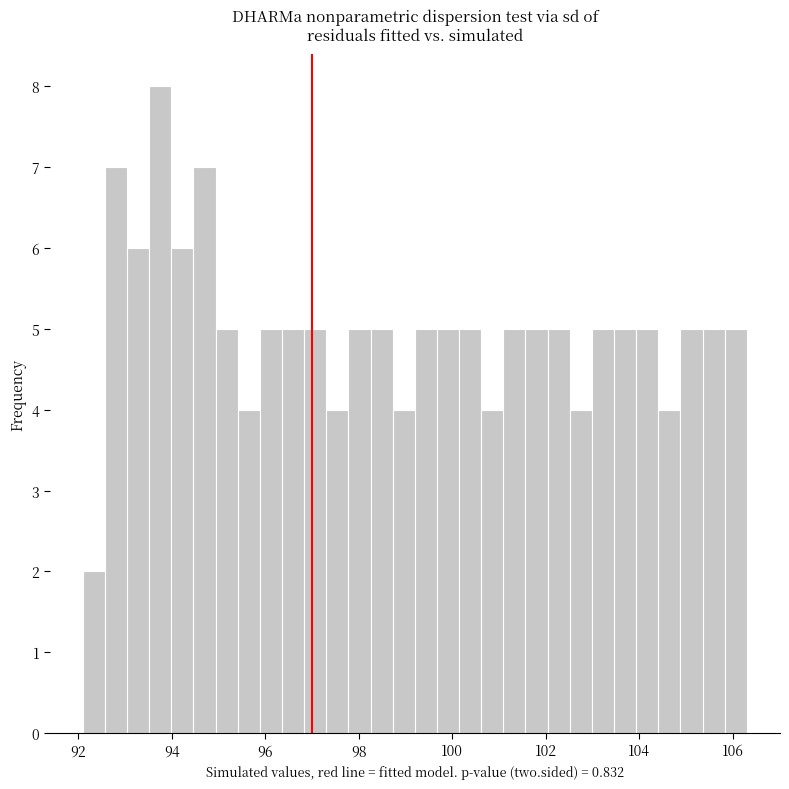

Read against the x-axis, roughly where is the centre of the tallest bar?

93.8